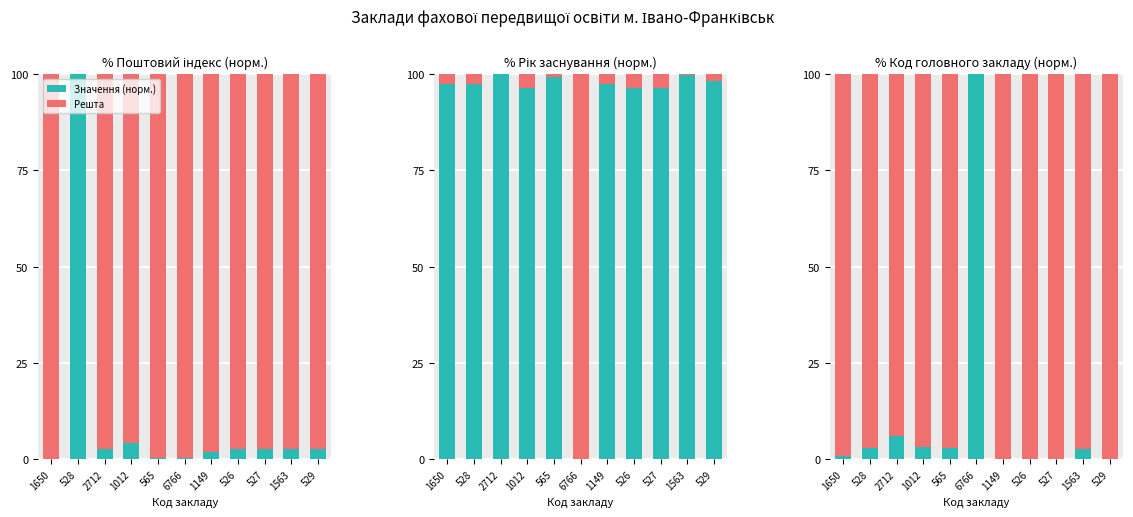

Rank the series at 1149 from highest to lowest value.

Решта, Значення (норм.)